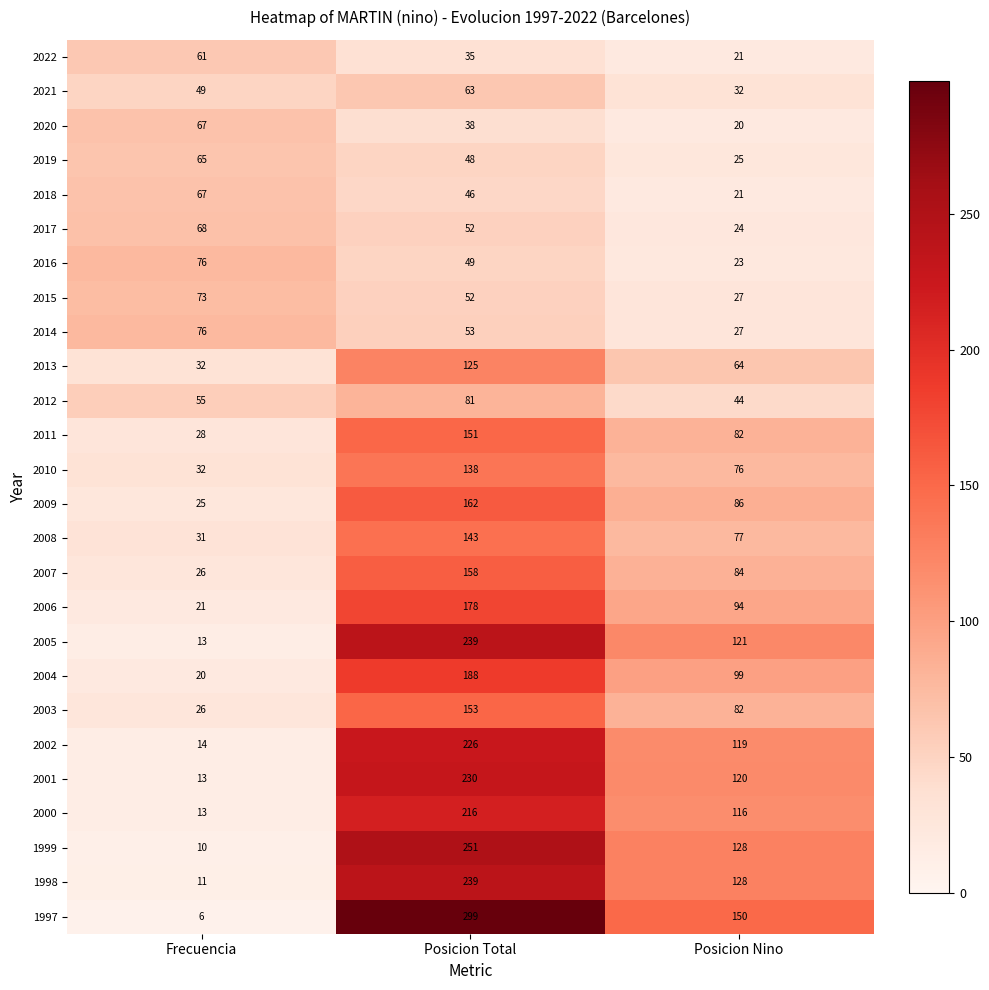

At which category is the sum across all series the highest?

Posicion Total